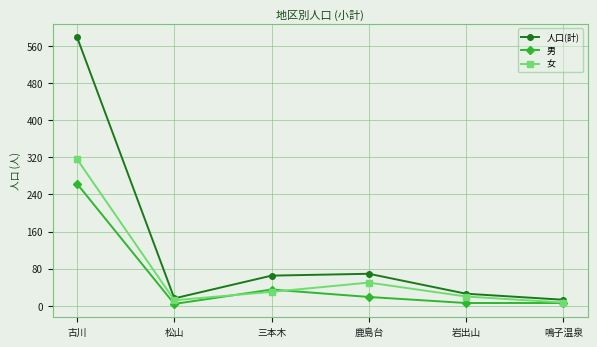

What is the greatest value displayed?

579